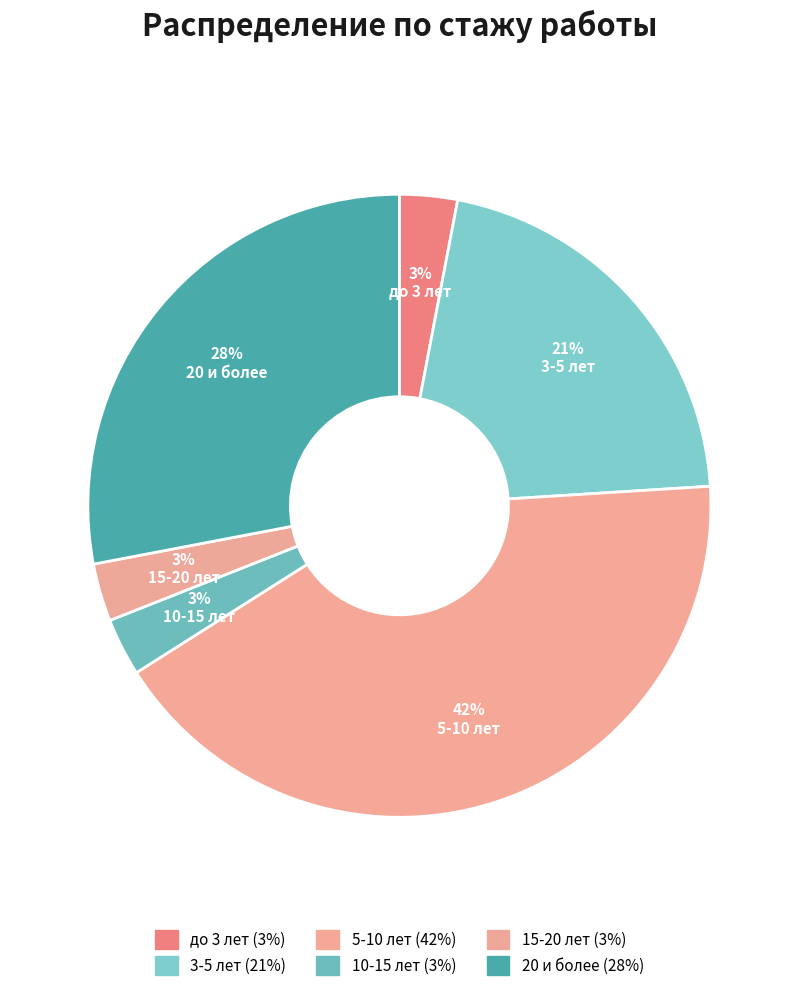

To the nearest percent, what portion does 5-10 лет represent?

42%